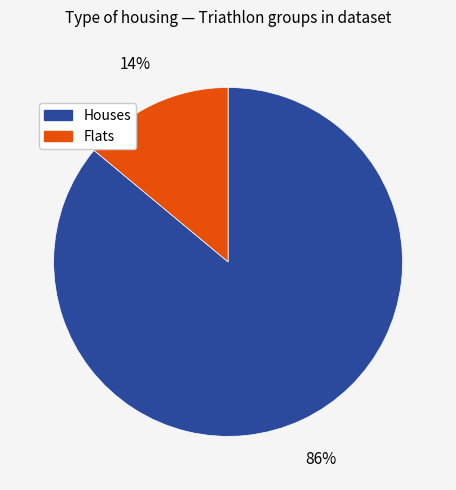

To the nearest percent, what is the average slice percentage?

50%